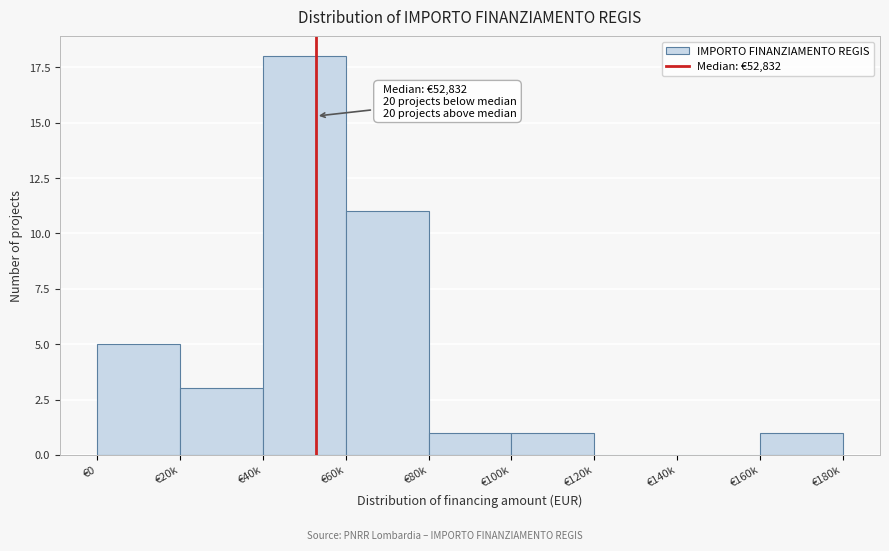

Reading left to right, list all the values displayed in this chart.

€0=5	€20k=3	€40k=18	€60k=11	€80k=1	€100k=1	€120k=0	€140k=0	€160k=1